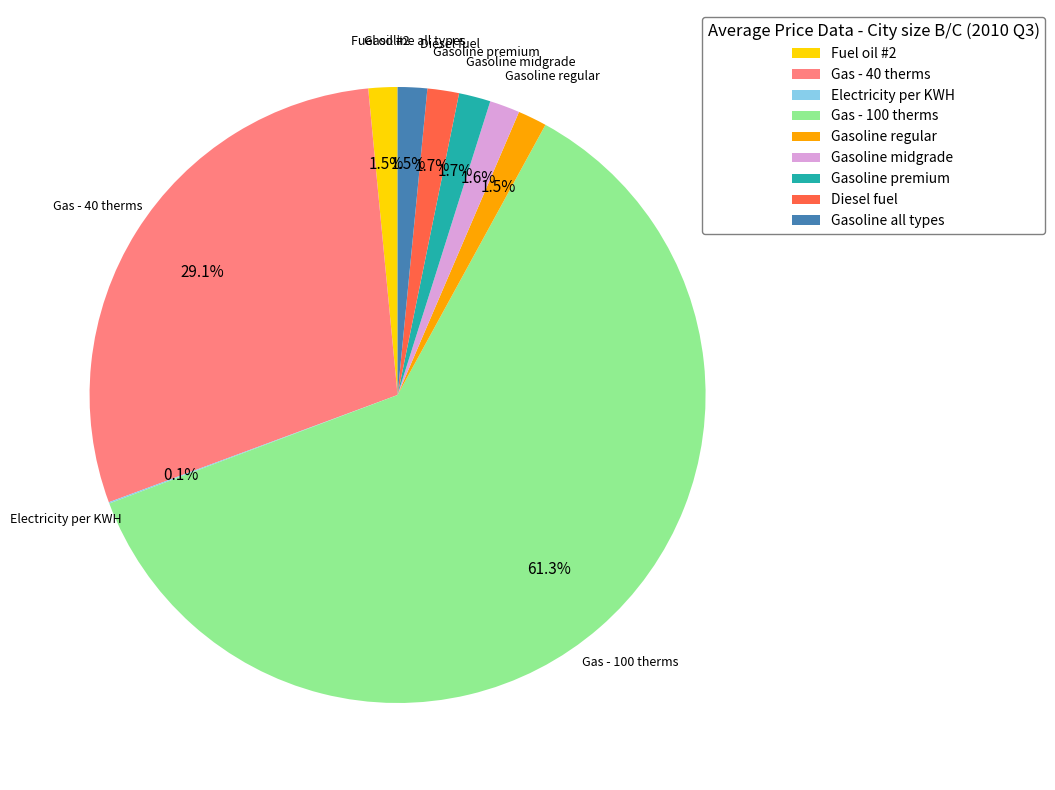

Is there a majority slice in this chart?

Yes